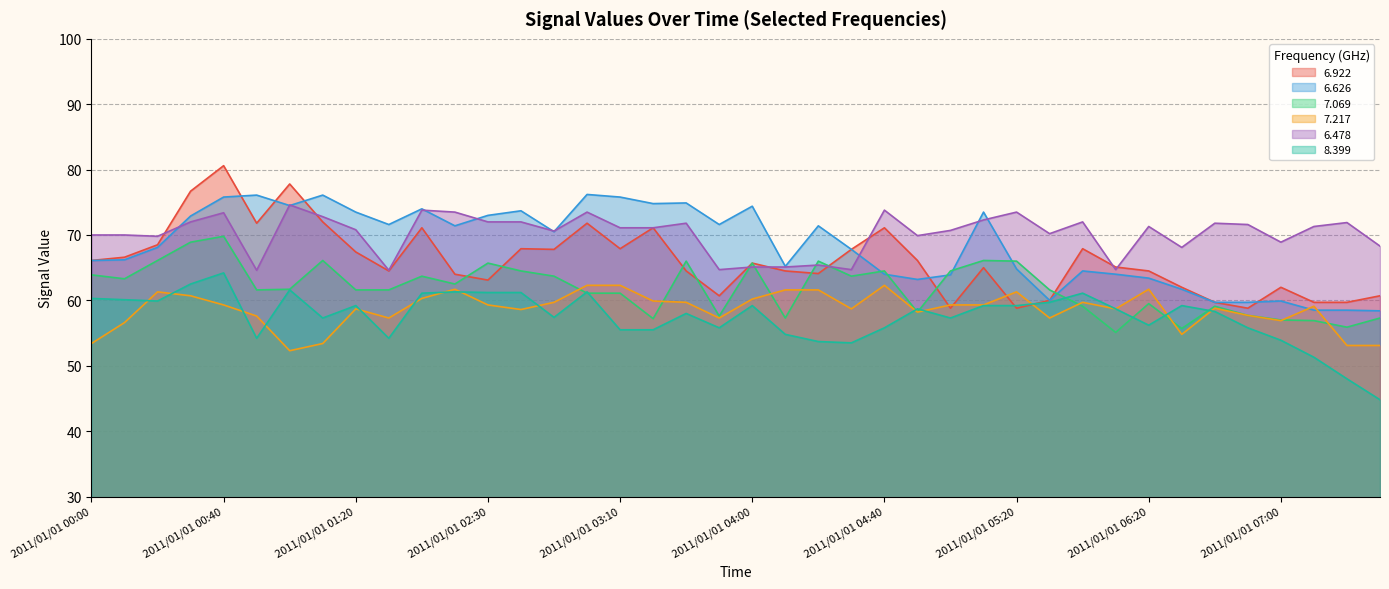

What is the average value of the   7.217 series?

58.6